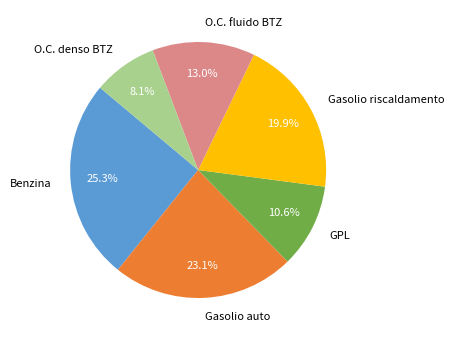

To the nearest percent, what is the average slice percentage?

17%